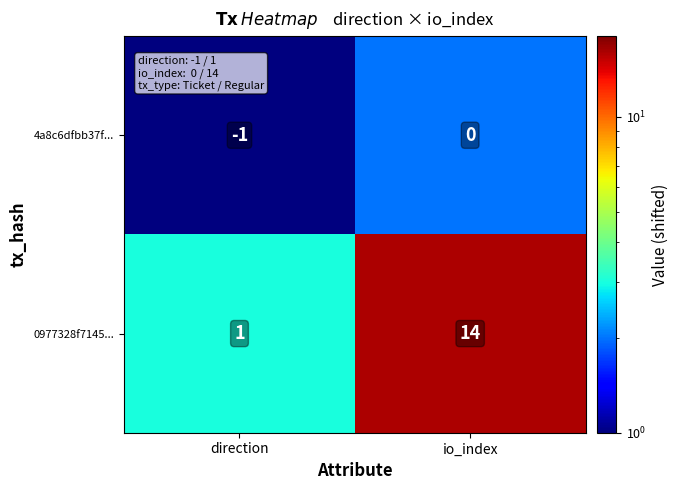

How many distinct data groups are displayed?

2